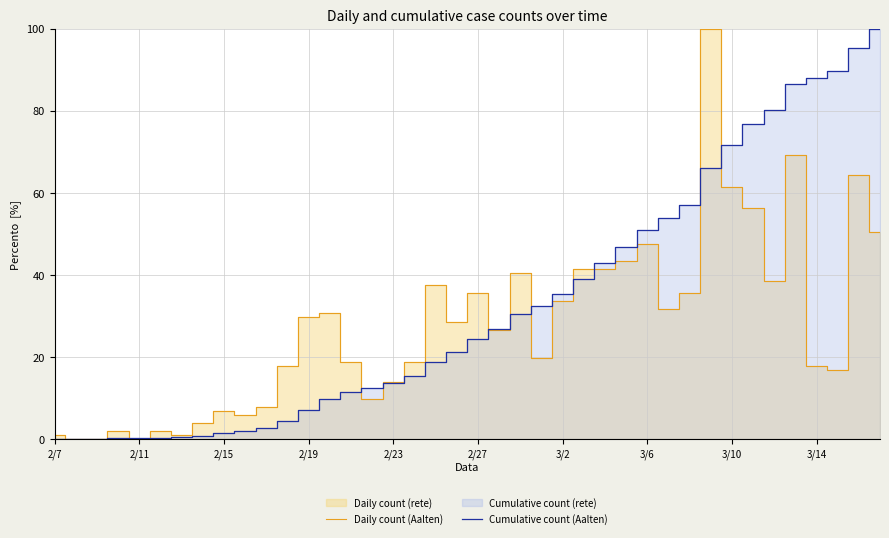

True or false: Cumulative count (Aalten) and Daily count (Aalten) cross at least once.

True